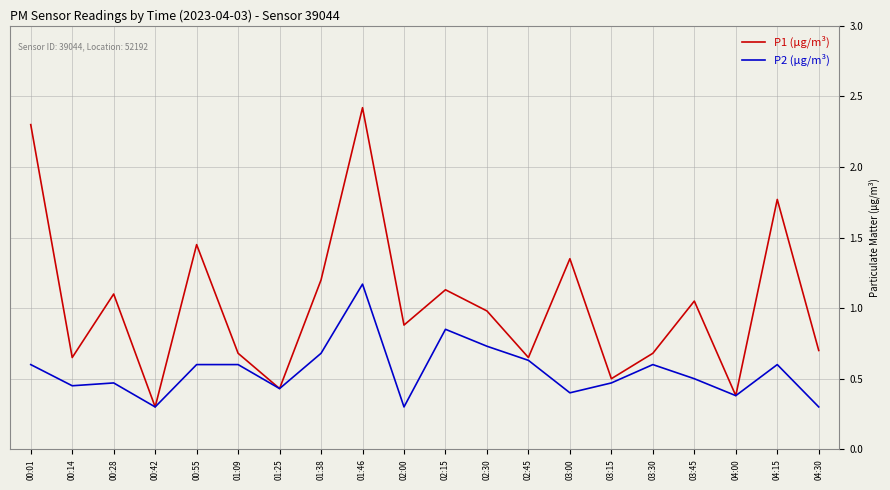

What position from the left is 03:45?

17